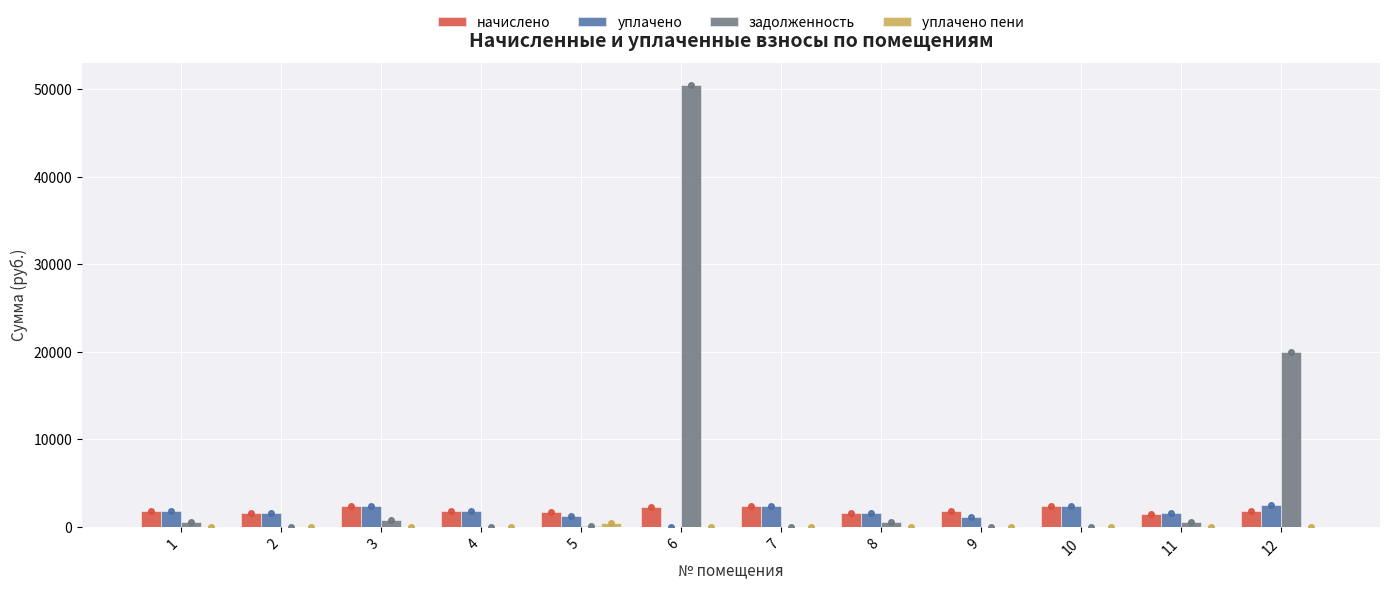

What is the difference between the уплачено values at 4 and 7?

626.8